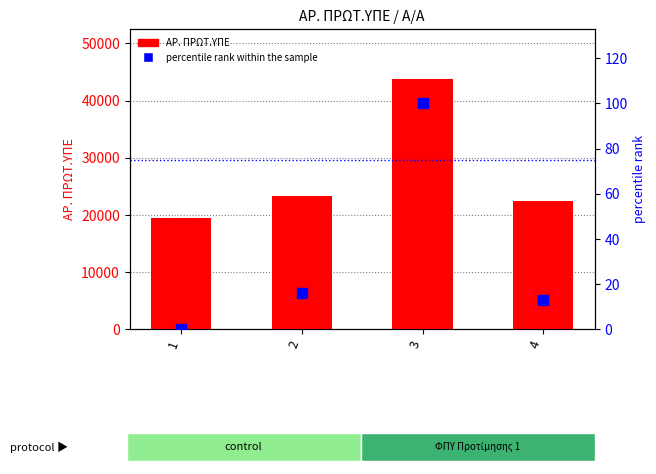

How many series are shown in this chart?

2